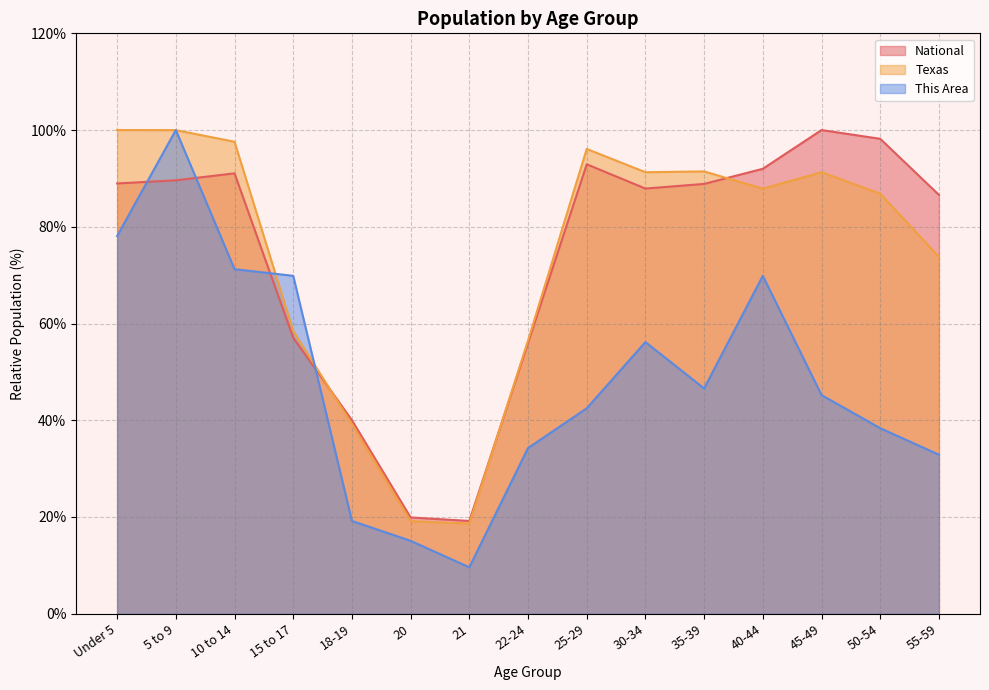

What value does the National series have at 35-39?

88.9